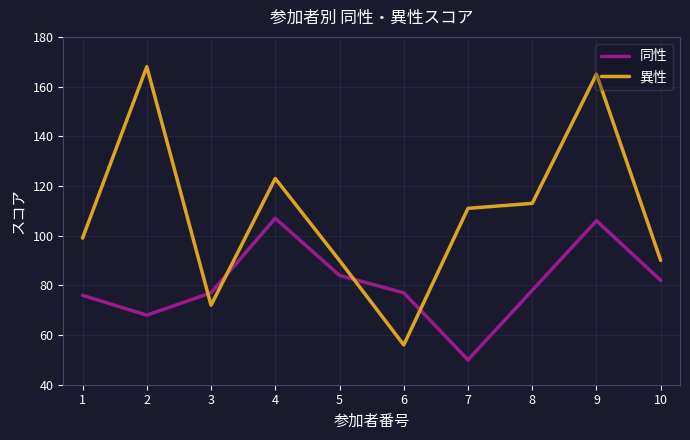

How many interior local valleys does the 異性 series have?

2